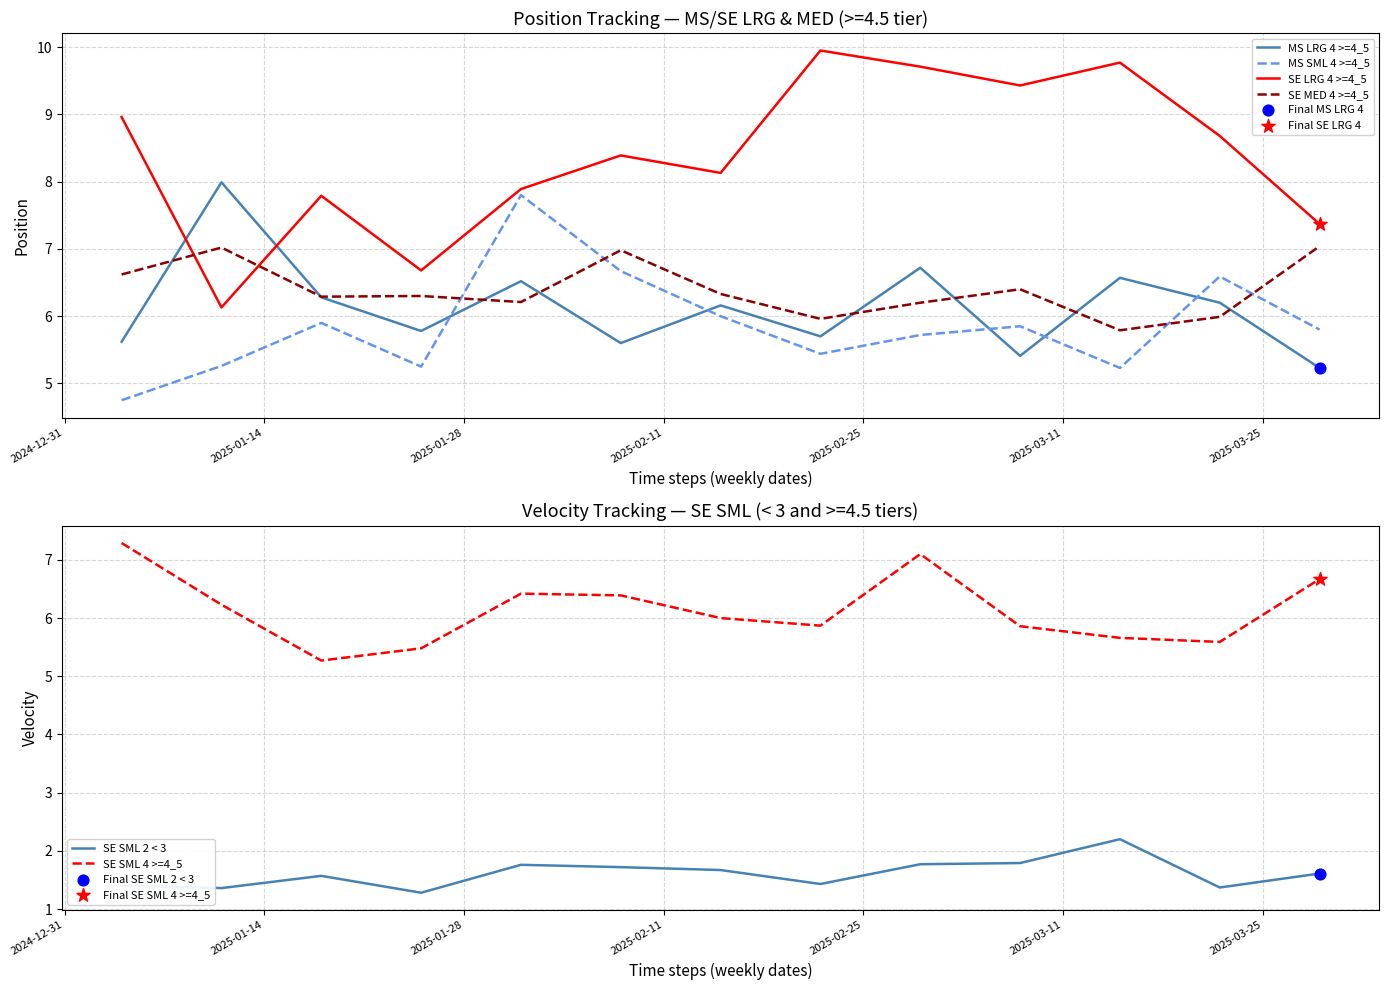

At how many categories does at least one series exceed 6?

13